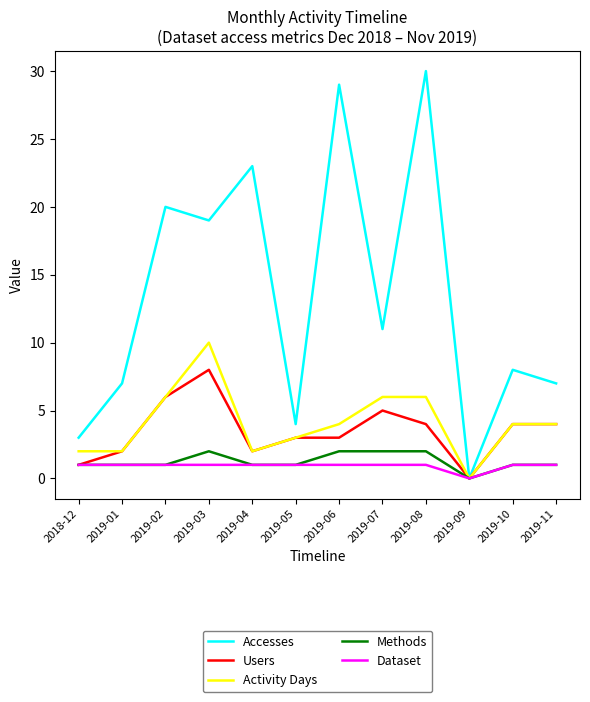

What are all the series names shown in the legend?

Accesses, Users, Activity Days, Methods, Dataset